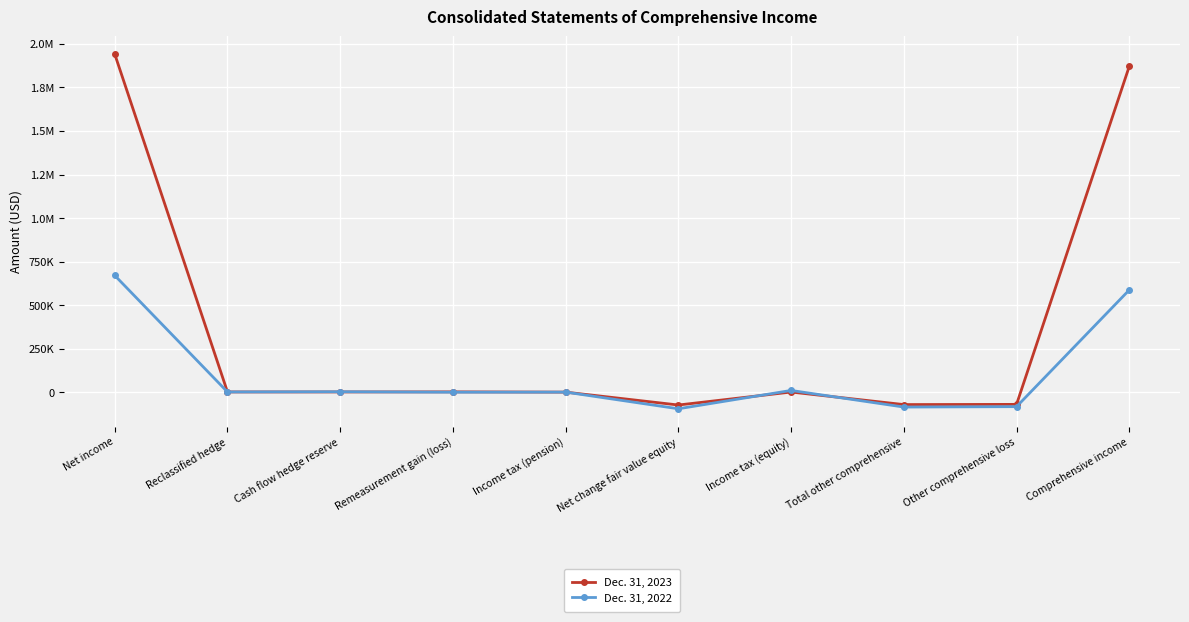

How many interior local peaks does the Dec. 31, 2022 series have?

3